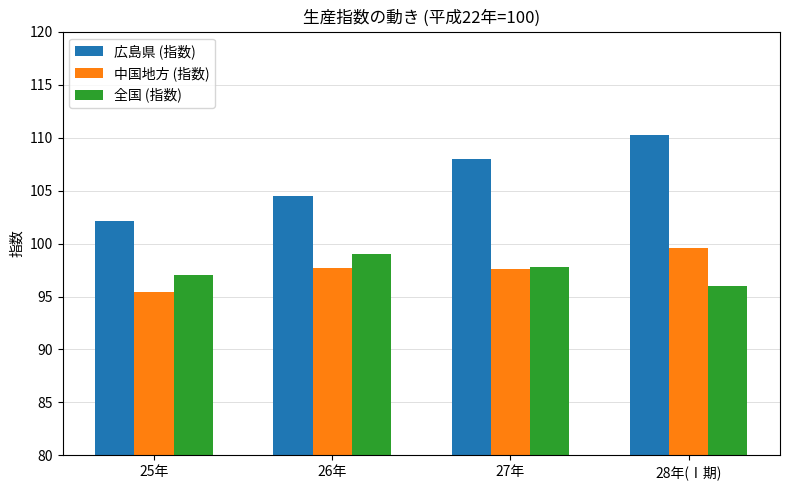

Read the 全国 (指数) value at 27年.

97.8